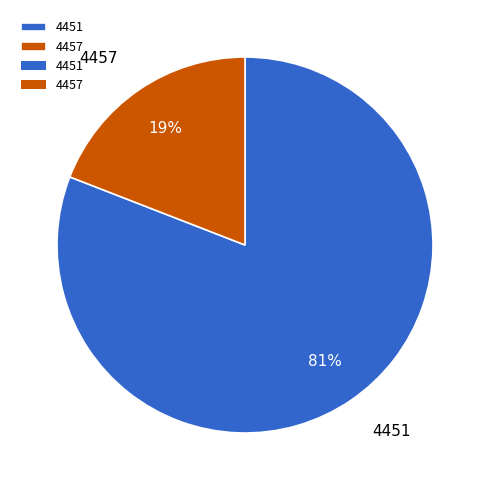

Combined, do 4451 and 4457 account for over 50%?

Yes